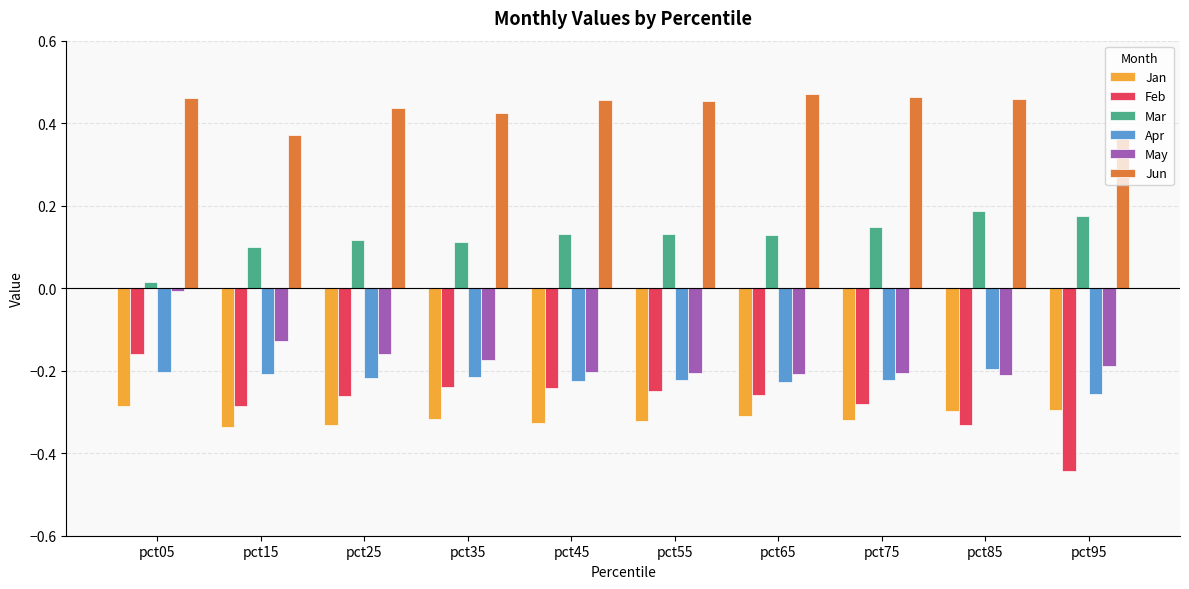

List the series in order of their peak value, lowest first.

Jan, Apr, Feb, May, Mar, Jun